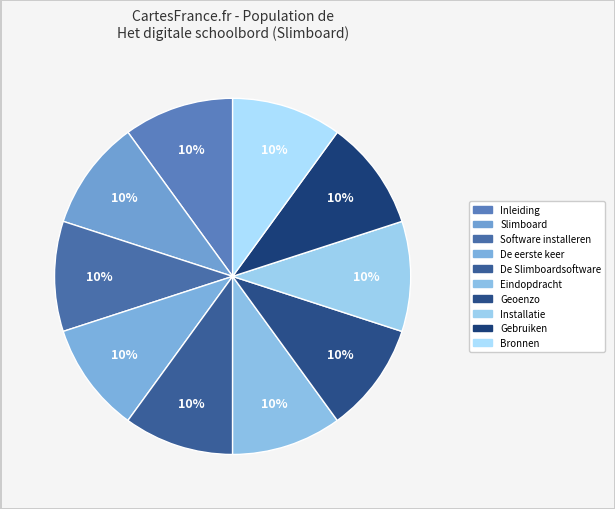

How many segments does this pie chart have?

10